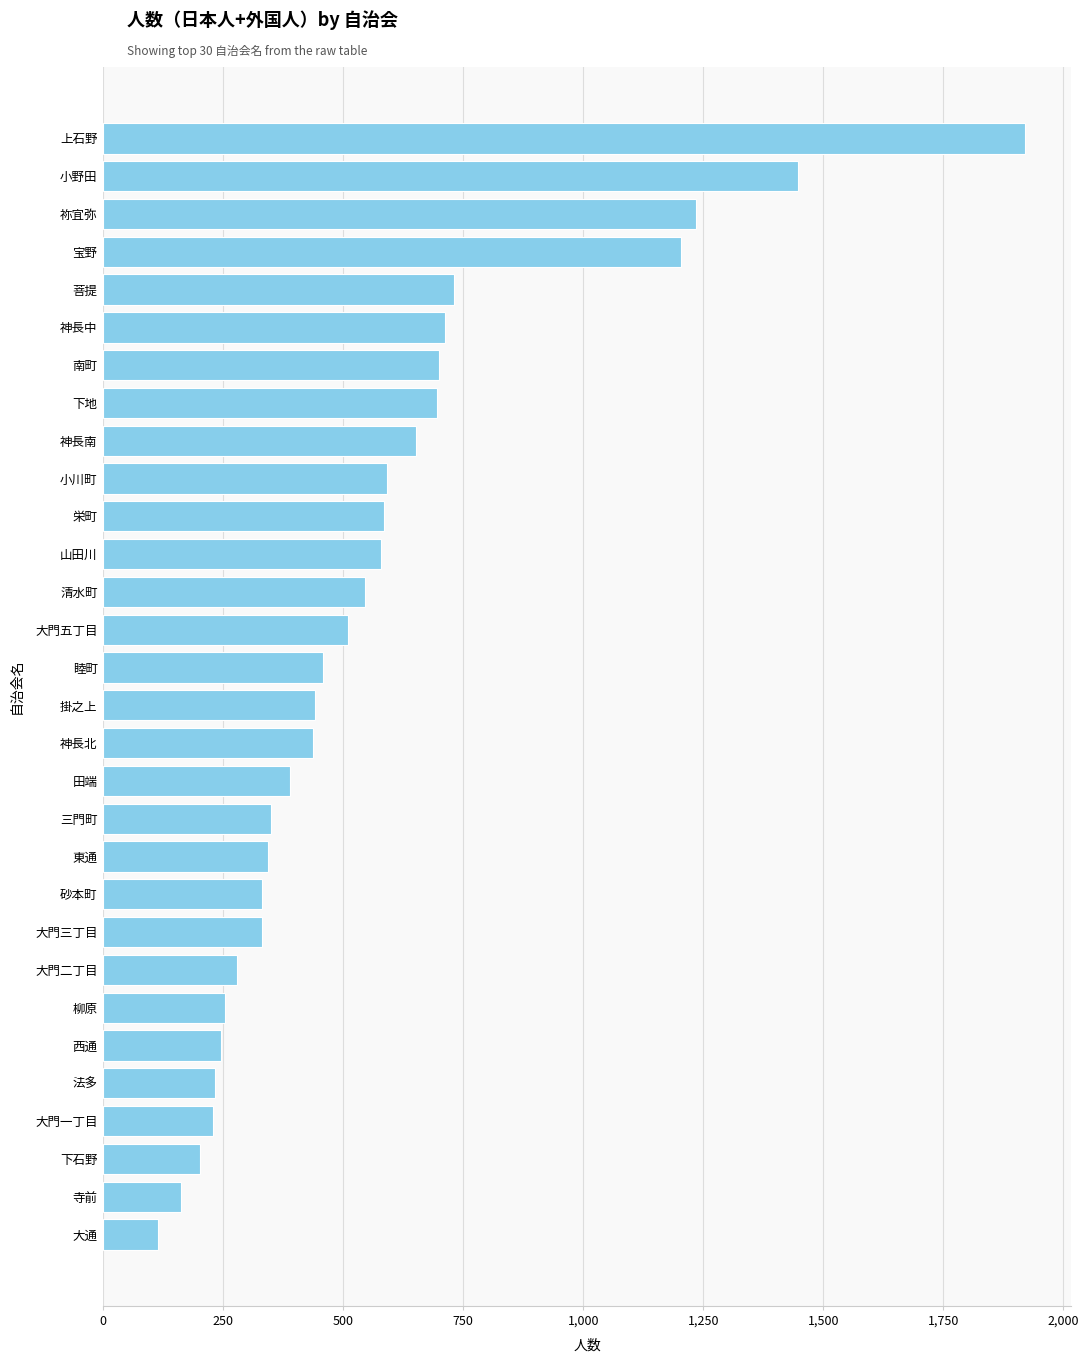

What is the minimum value shown in the chart?

115